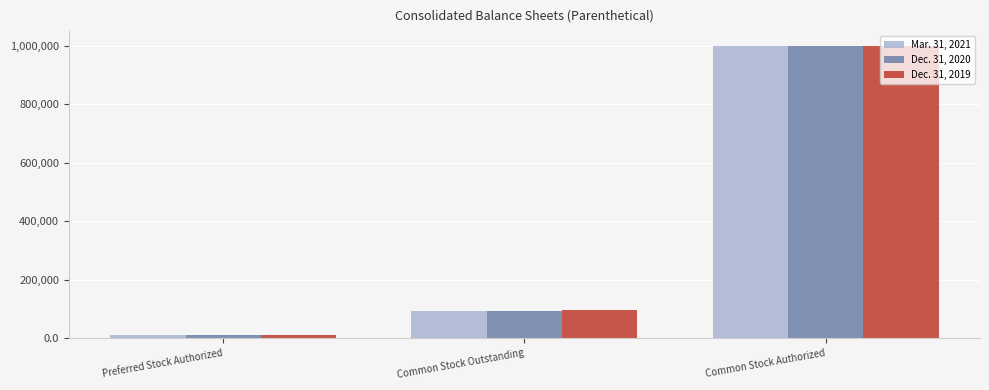

List the labels in order of Dec. 31, 2020 value, smallest first.

Preferred Stock Authorized, Common Stock Outstanding, Common Stock Authorized